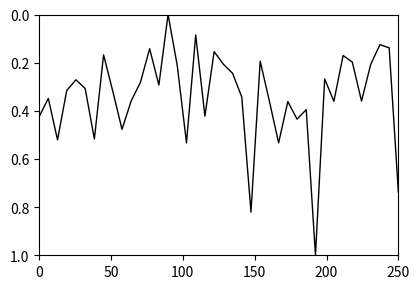

What is the maximum value shown in the chart?

1.0